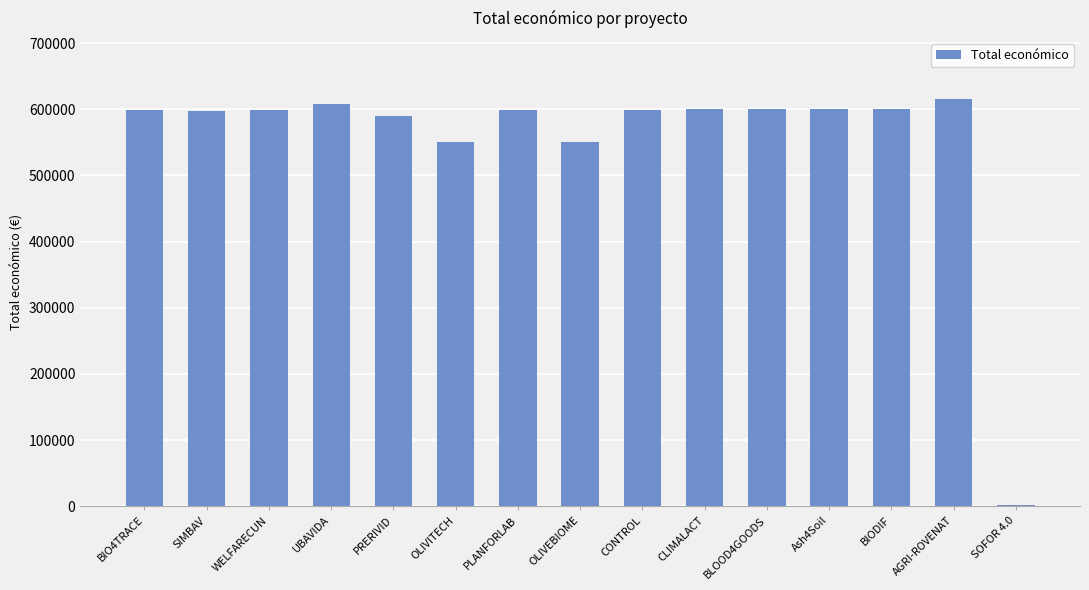

True or false: the data shows 607342 at UBAVIDA.

True